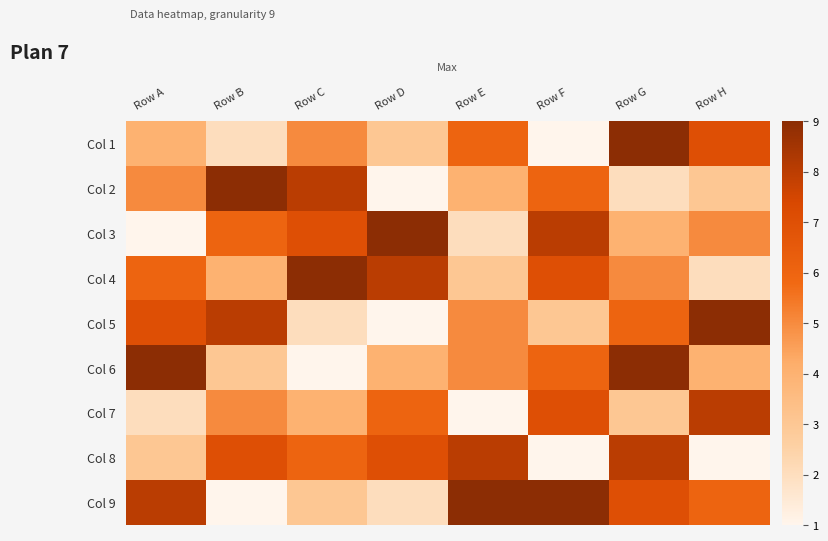

Which has a higher value, Row H or Row B?

Row H